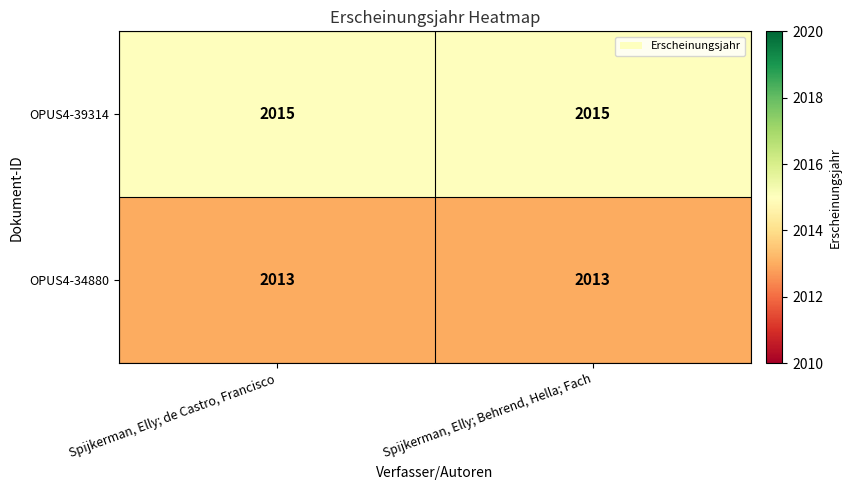

The OPUS4-34880 series shows 3037 at Spijkerman, Elly; Behrend, Hella; Fach. True or false?

False